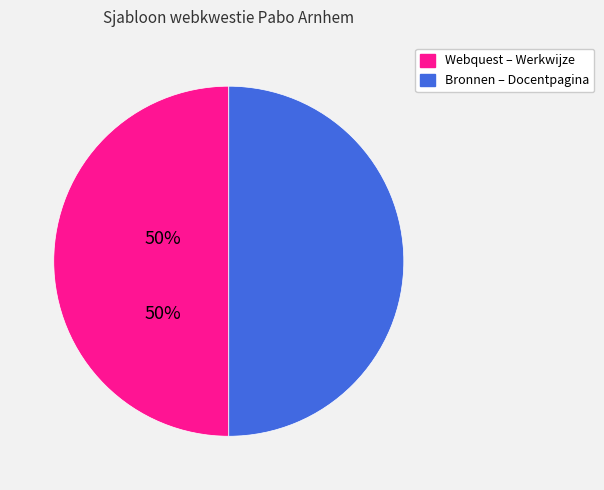

Is there a majority slice in this chart?

No